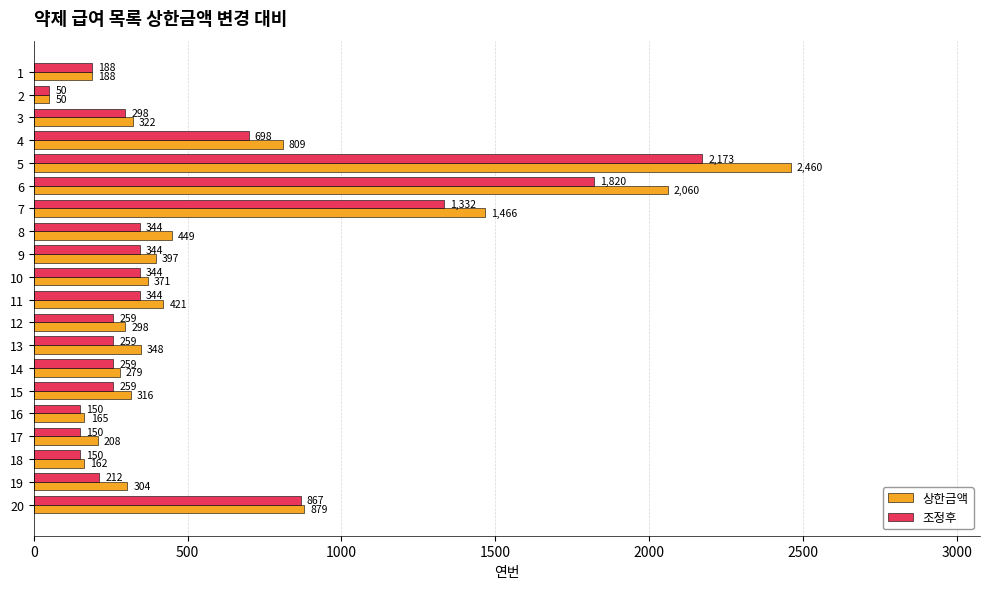

What is the average value of the 상한금액 series?

598